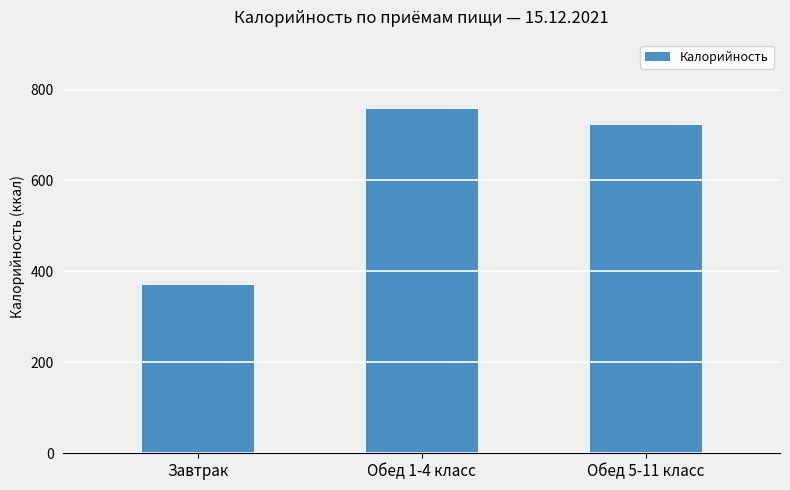

What is the ratio of the value at Завтрак to the value at Обед 5-11 класс?

0.5